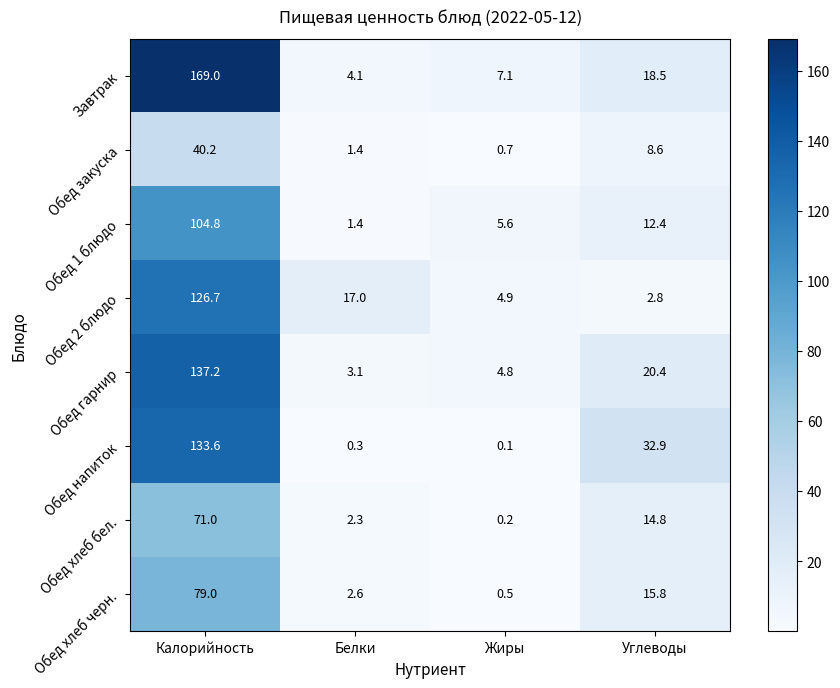

Rank the series by their maximum value, from lowest to highest.

Обед закуска, Обед хлеб бел., Обед хлеб черн., Обед 1 блюдо, Обед 2 блюдо, Обед напиток, Обед гарнир, Завтрак